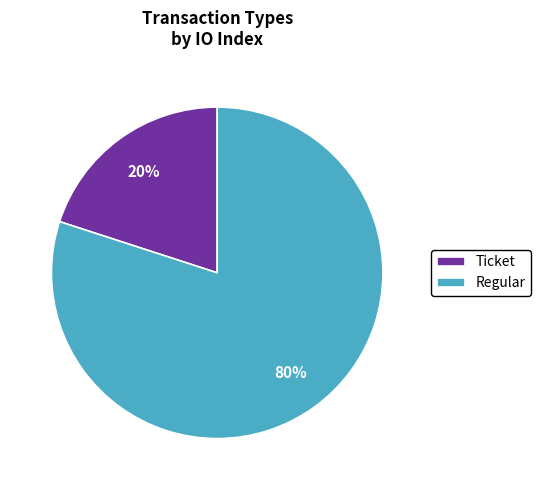

To the nearest percent, what is the difference between the Ticket and Regular slice percentages?

60%